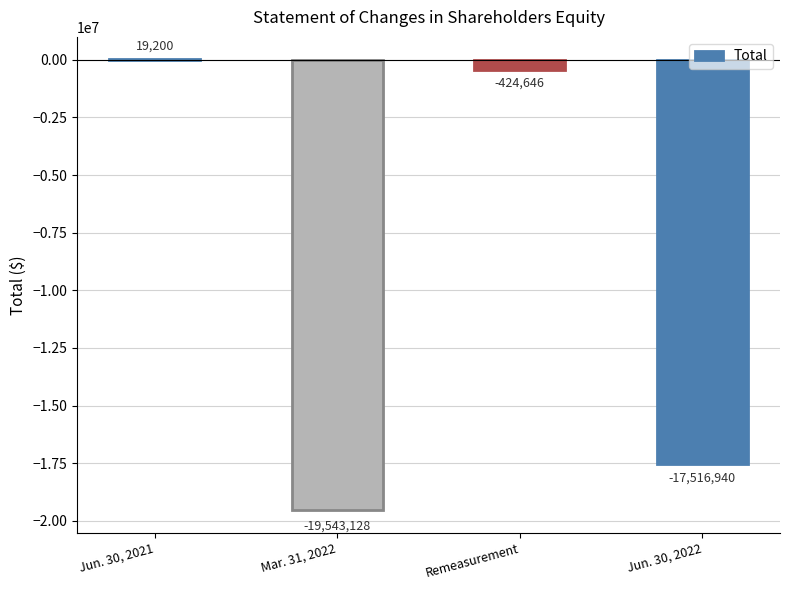

At which category does the chart reach its peak across all series?

Jun. 30, 2021